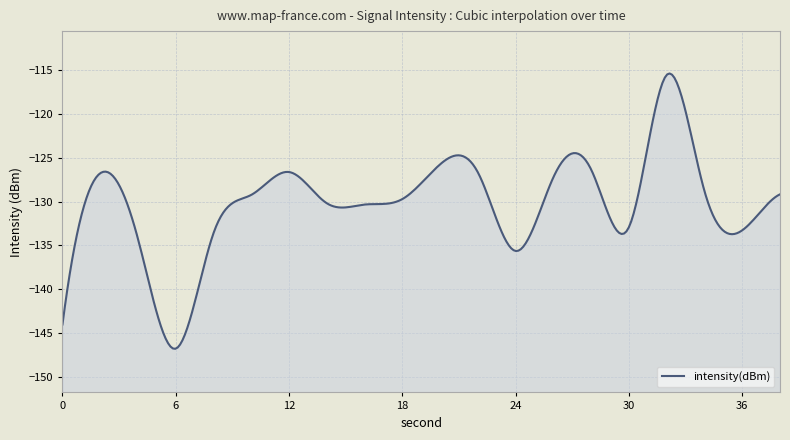

At which label is the value closest to -131?

16